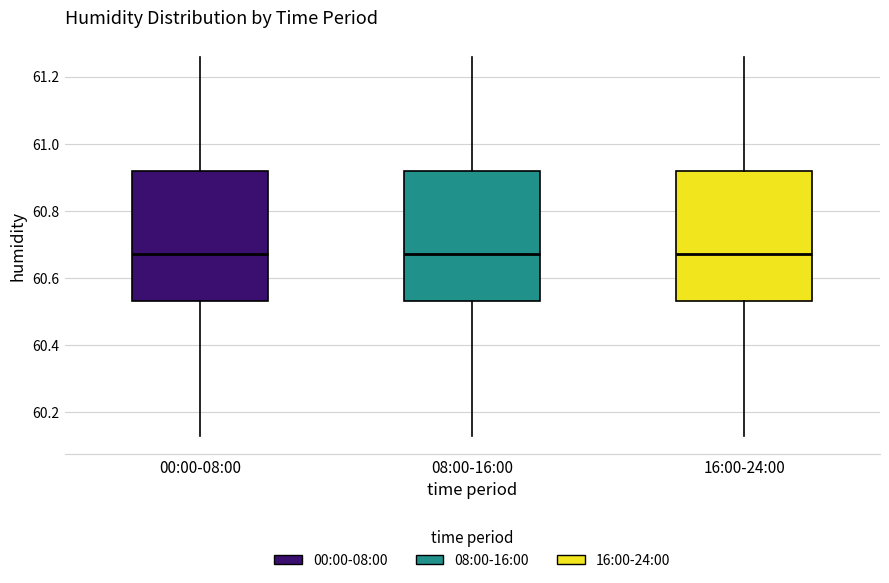

Reading left to right, read every box against the y-axis: the position of its median line, the range the box covers, and the ends of its whiskers. The values are not printed on the chart, so give them approximately, as read against the axis.

00:00-08:00: median 60.68, box 60.54 to 60.92, whiskers 60.14 to 61.26
08:00-16:00: median 60.68, box 60.54 to 60.92, whiskers 60.14 to 61.26
16:00-24:00: median 60.68, box 60.54 to 60.92, whiskers 60.14 to 61.26